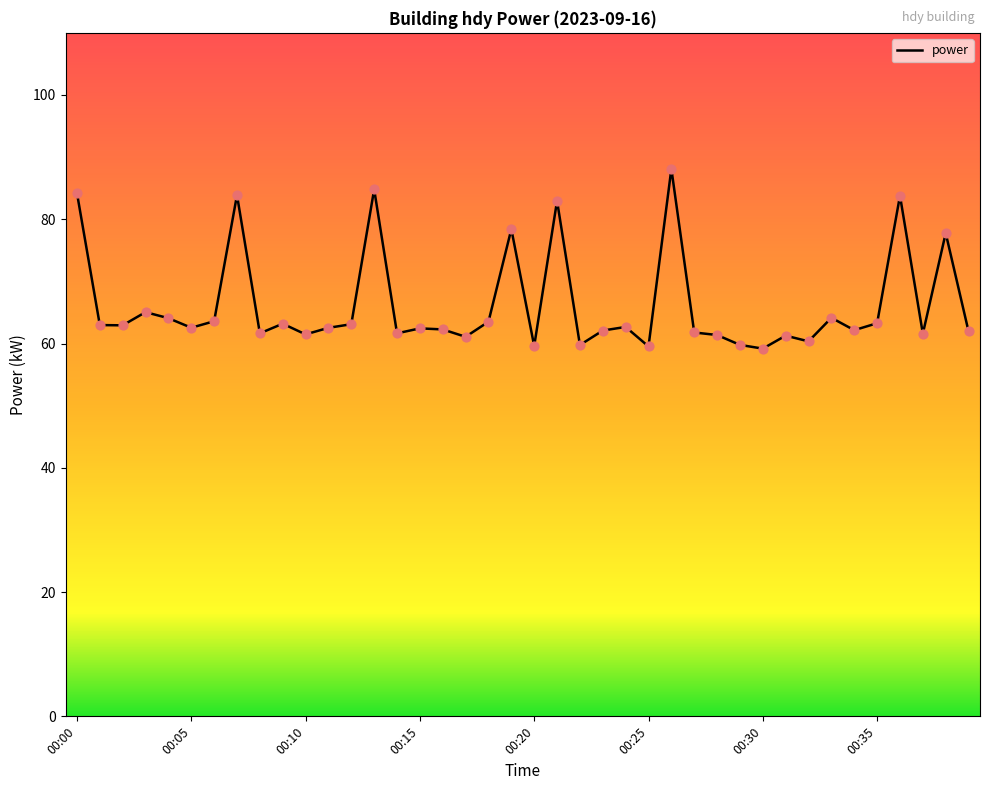

What is the difference between the maximum and minimum values?

28.9